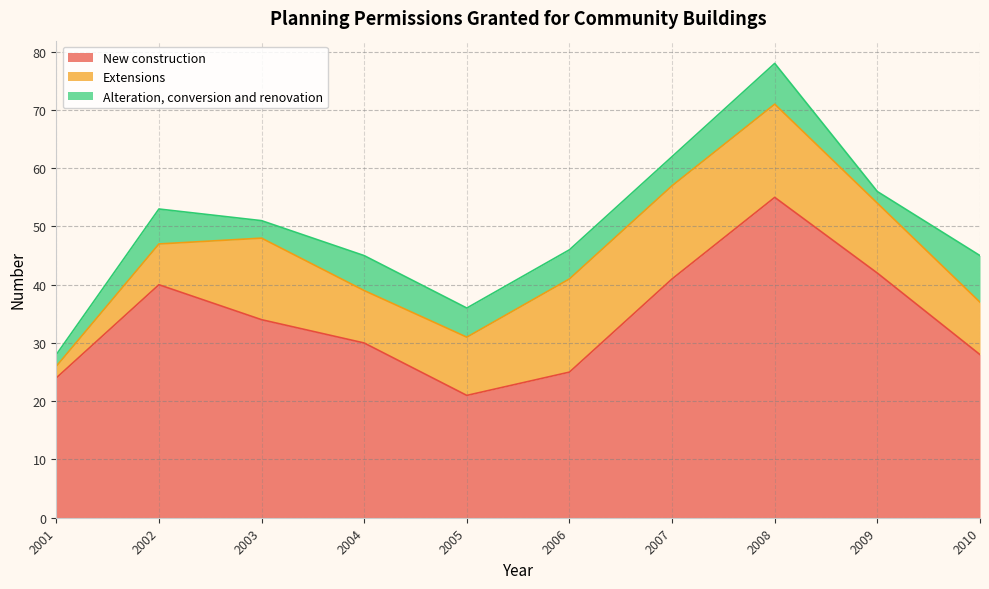

What is the difference between the maximum and minimum values in the Extensions series?

14